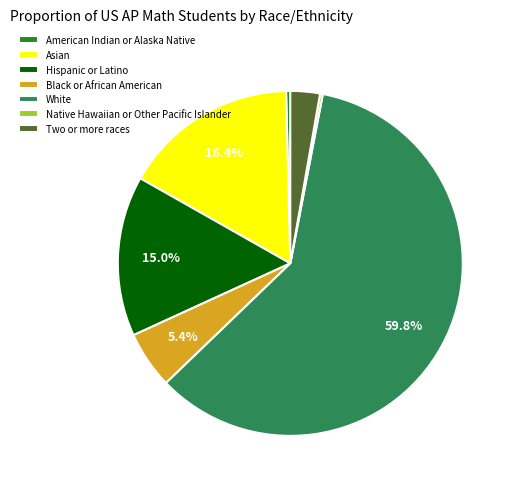

To the nearest percent, what is the combined percentage of American Indian or Alaska Native and Asian?

17%